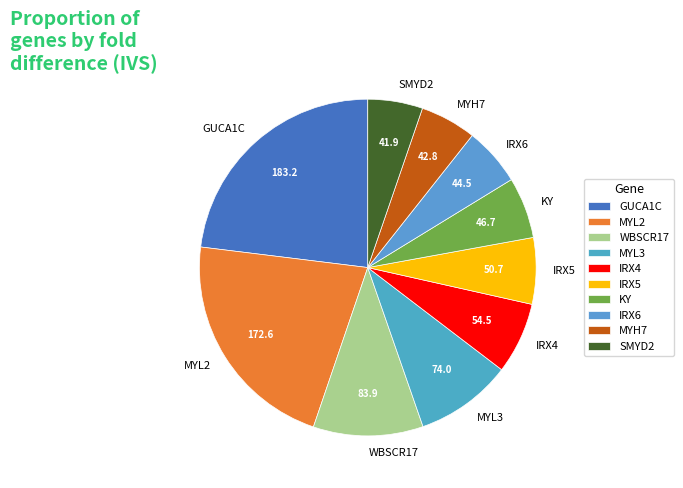

Between KY and WBSCR17, which is larger?

WBSCR17